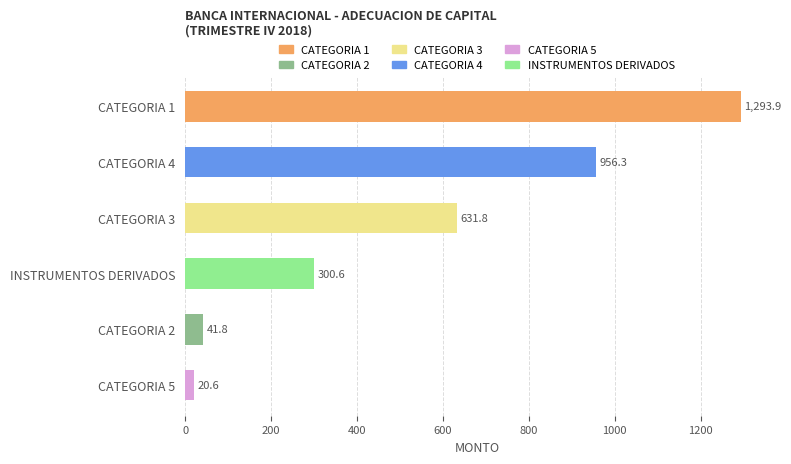

How many categories are shown in the chart?

6